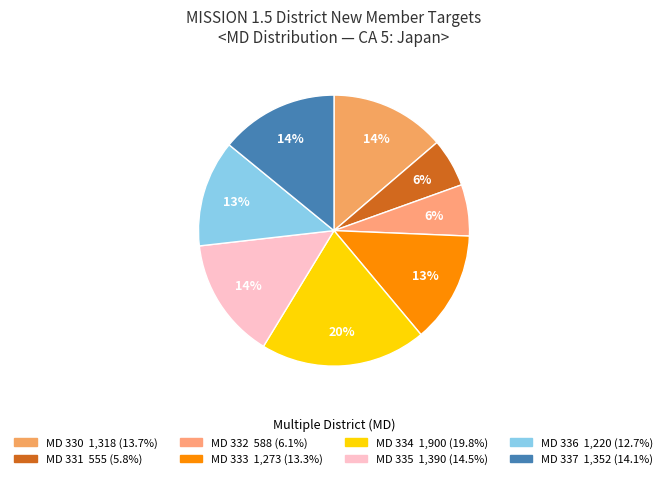

Does any single category account for the majority?

No